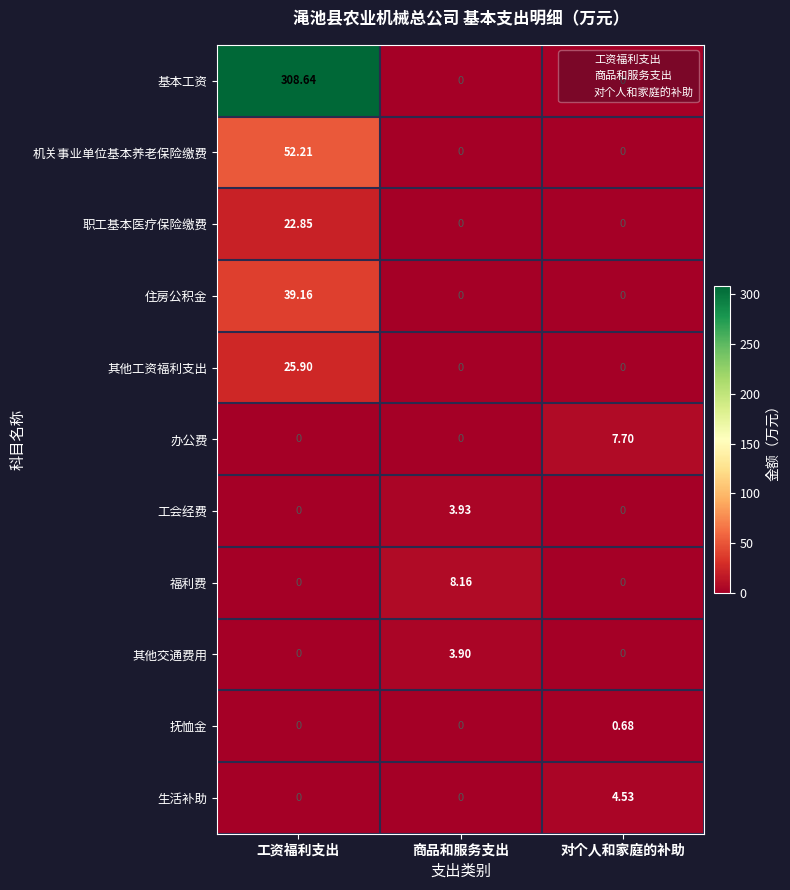

Which series has the widest spread of values?

基本工资